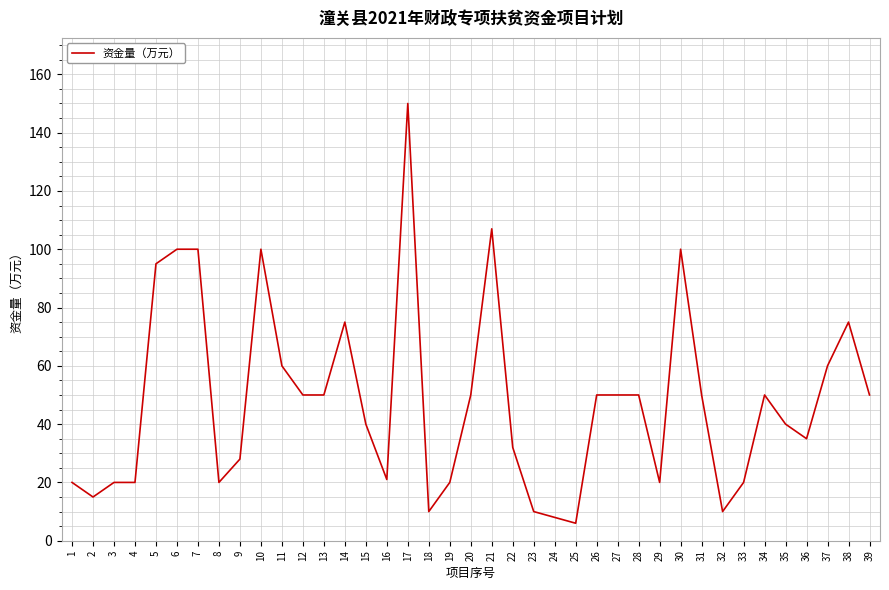

True or false: the data has more than 1 interior local peaks.

True